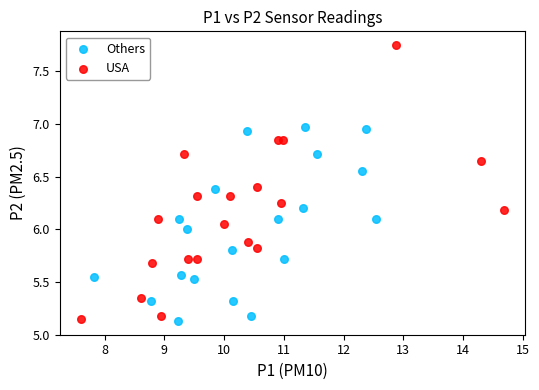

What are all the series names shown in the legend?

Others, USA